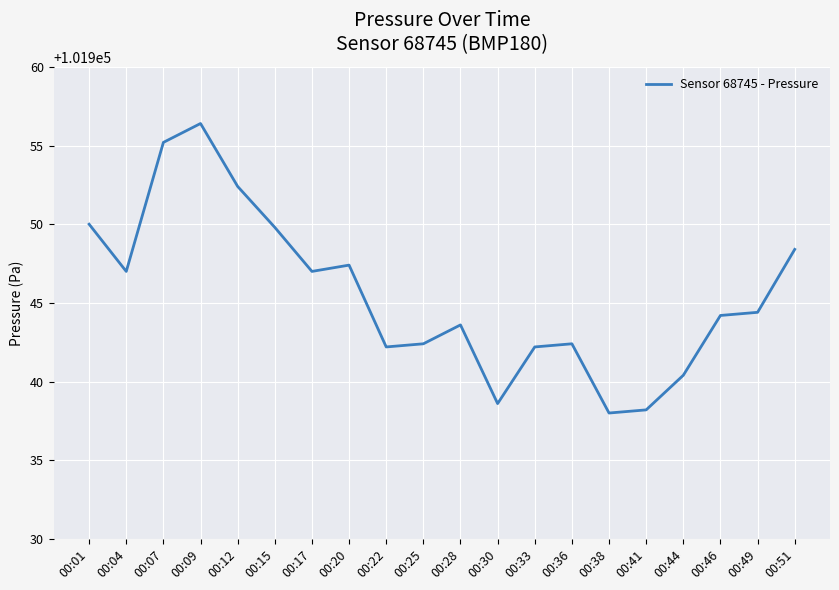

The chart shows a value of 171125.0 at 00:22. True or false?

False